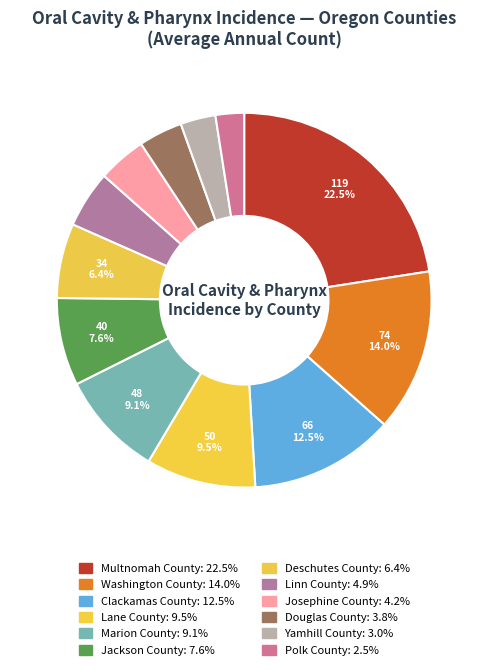

How many slices are in this pie chart?

12